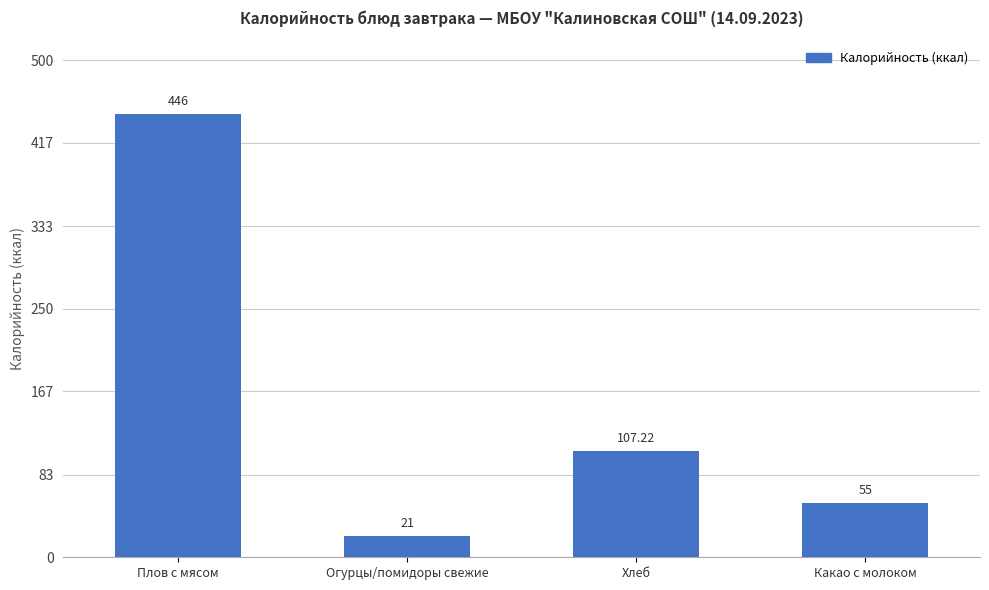

What is the change in value from Огурцы/помидоры свежие to Какао с молоком?

+34.0